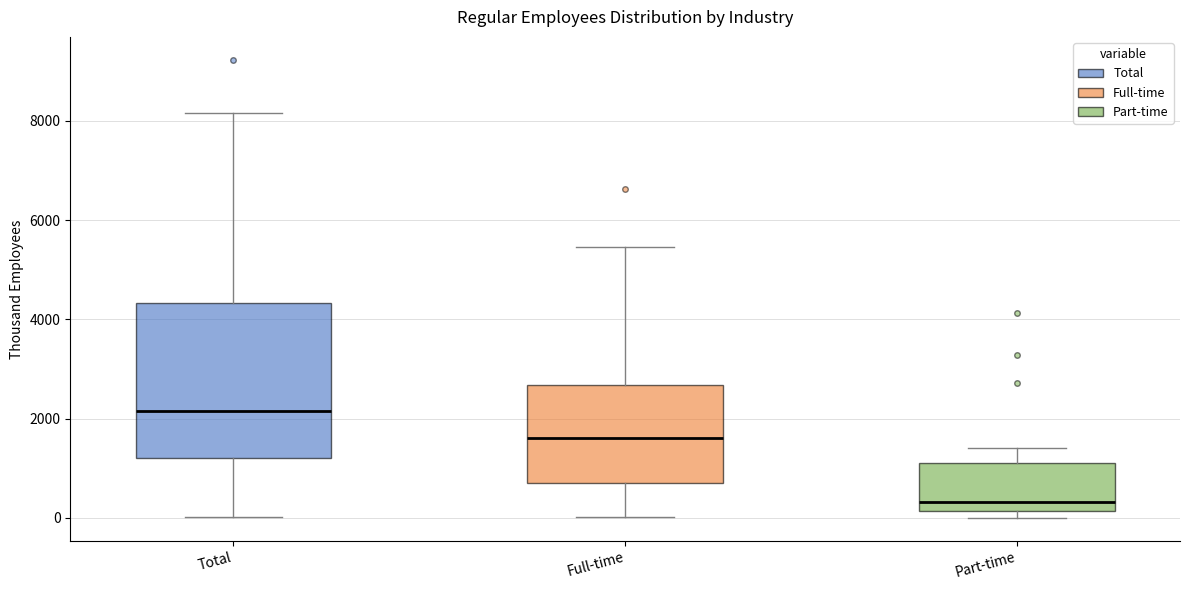

Reading left to right, read every box against the y-axis: the position of its median line, the range the box covers, and the ends of its whiskers. The values are not printed on the chart, so give them approximately, as read against the axis.

Total: median 2200, box 1200 to 4400, whiskers 0 to 8200
Full-time: median 1600, box 800 to 2600, whiskers 0 to 5400
Part-time: median 400, box 200 to 1200, whiskers 0 to 1400